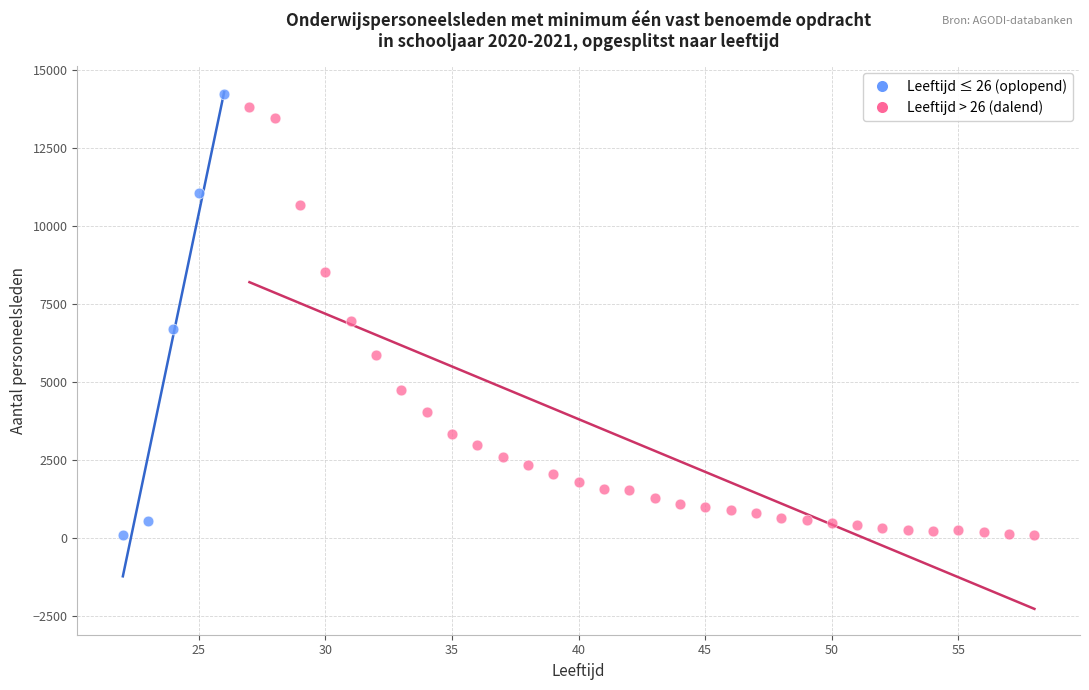

Which series reaches the maximum Y coordinate?

Leeftijd ≤ 26 (oplopend)